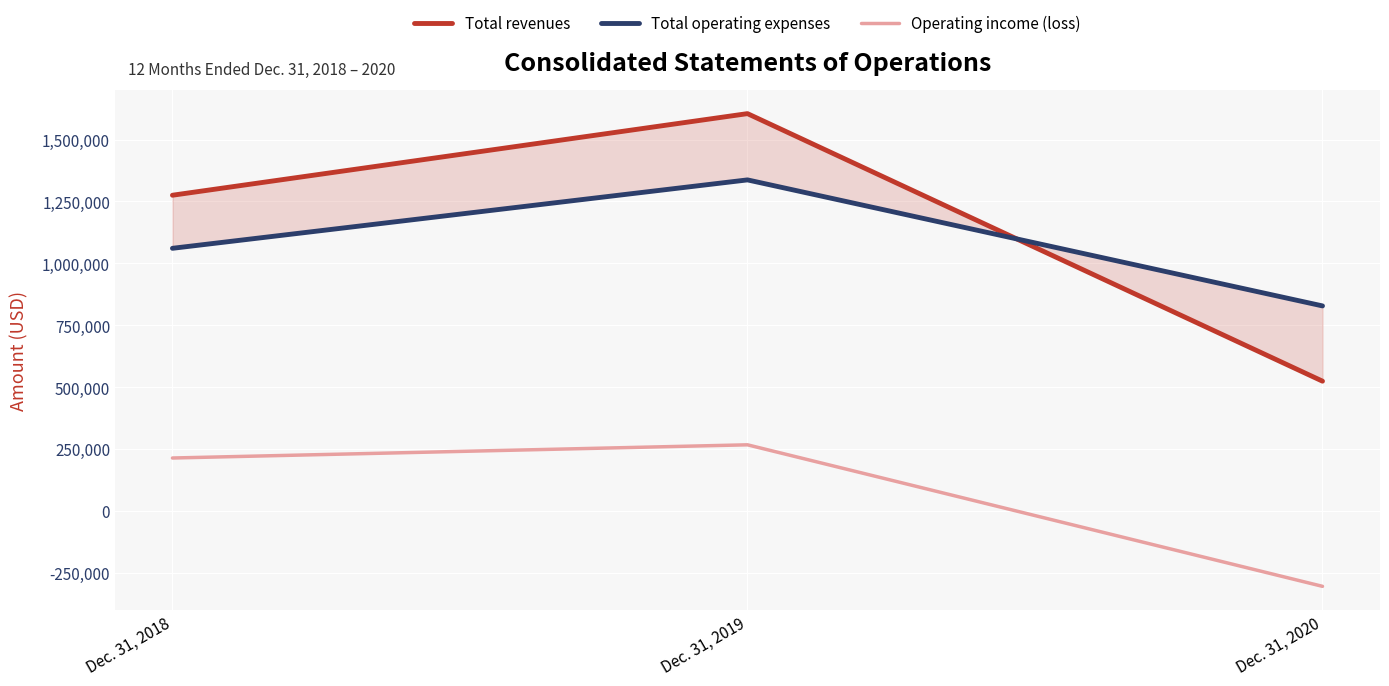

What is the approximate value of Operating income (loss) at Dec. 31, 2018, to the nearest 50?

214250